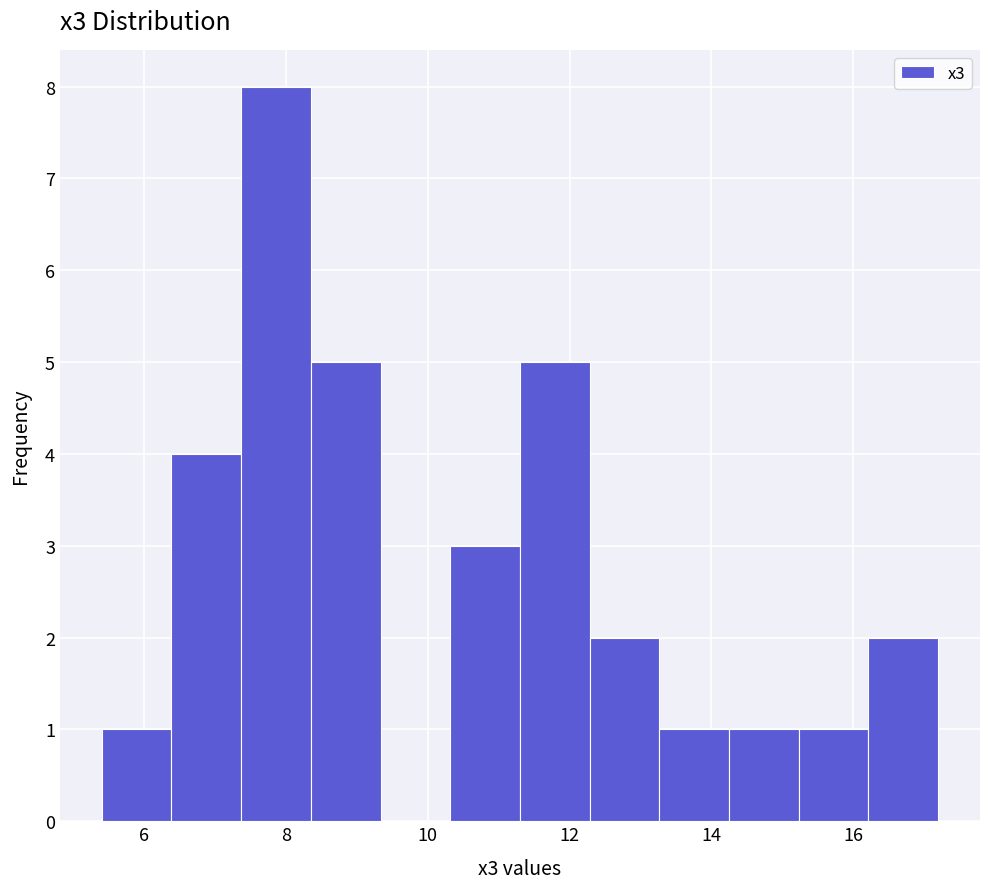

Over which range of the x-axis is the bar tallest?

7.4 to 8.4